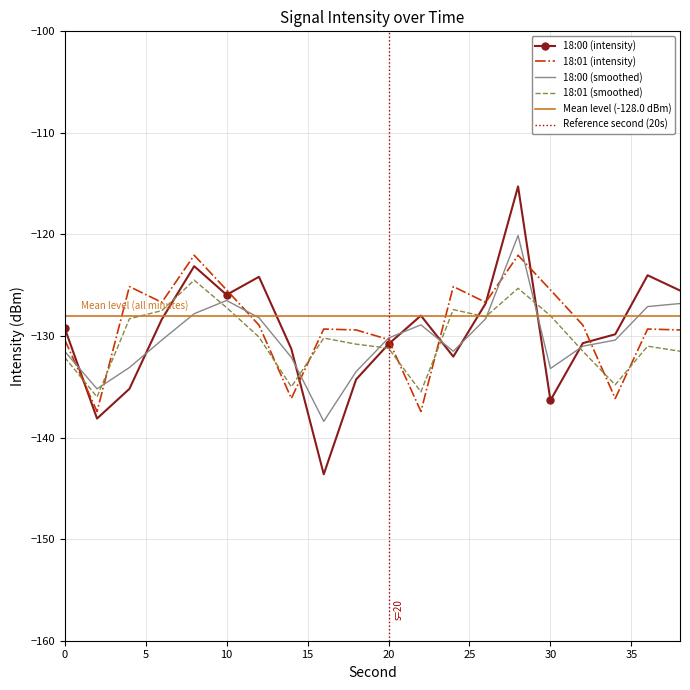

The value of 18:01 (smoothed) at 6 is -175.6. True or false?

False